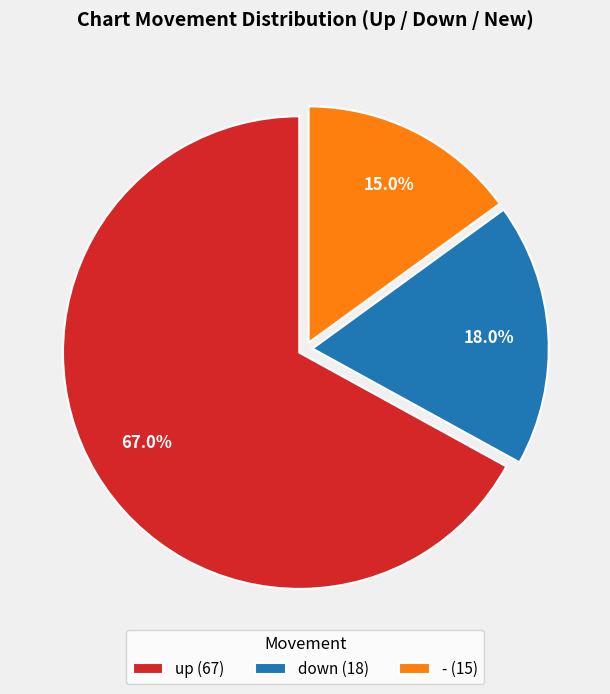

True or false: down accounts for 18% of the total.

True